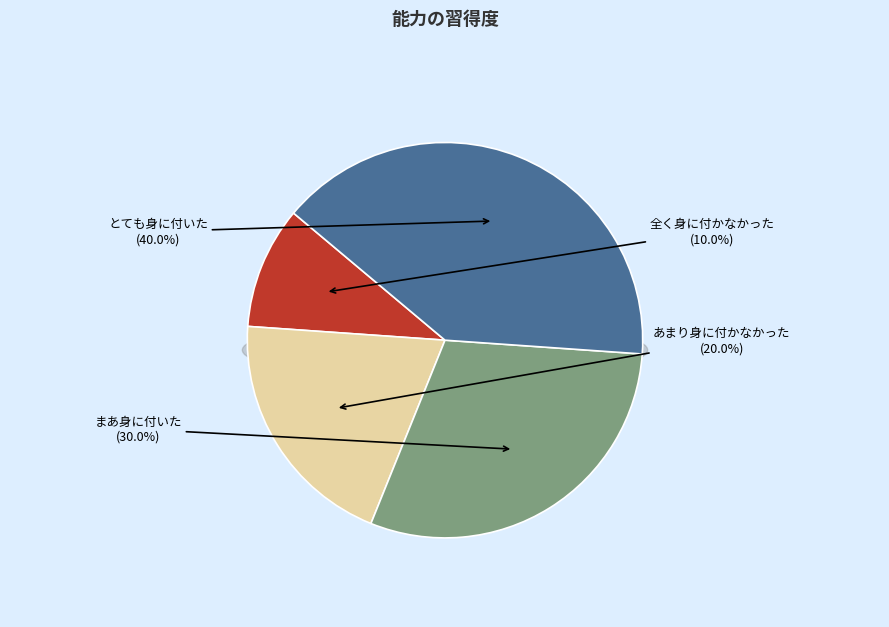

Which has a higher value, あまり身に付かなかった or まあ身に付いた?

まあ身に付いた